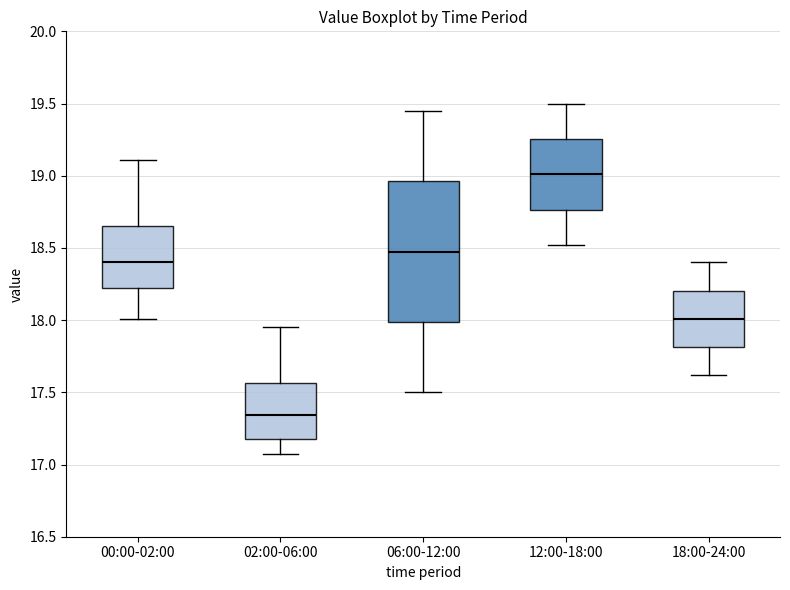

Reading left to right, read every box against the y-axis: the position of its median line, the range the box covers, and the ends of its whiskers. The values are not printed on the chart, so give them approximately, as read against the axis.

00:00-02:00: median 18.40, box 18.25 to 18.65, whiskers 18.00 to 19.10
02:00-06:00: median 17.35, box 17.20 to 17.55, whiskers 17.05 to 17.95
06:00-12:00: median 18.50, box 18.00 to 18.95, whiskers 17.50 to 19.45
12:00-18:00: median 19.00, box 18.75 to 19.25, whiskers 18.50 to 19.50
18:00-24:00: median 18.00, box 17.80 to 18.20, whiskers 17.60 to 18.40